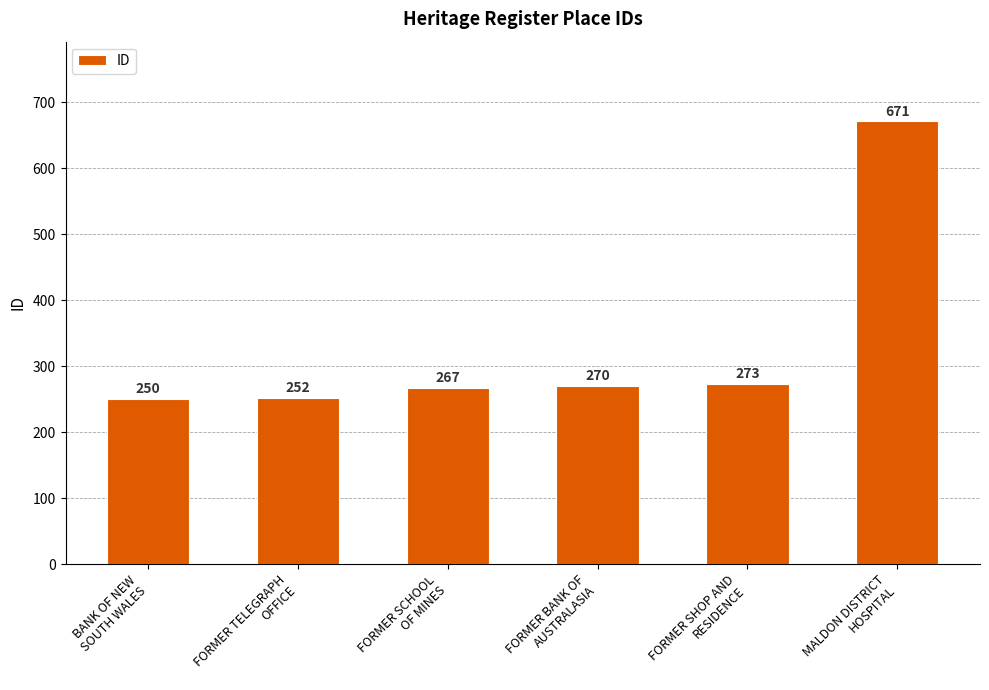

Which category has the lowest value across all series?

BANK OF NEW
SOUTH WALES